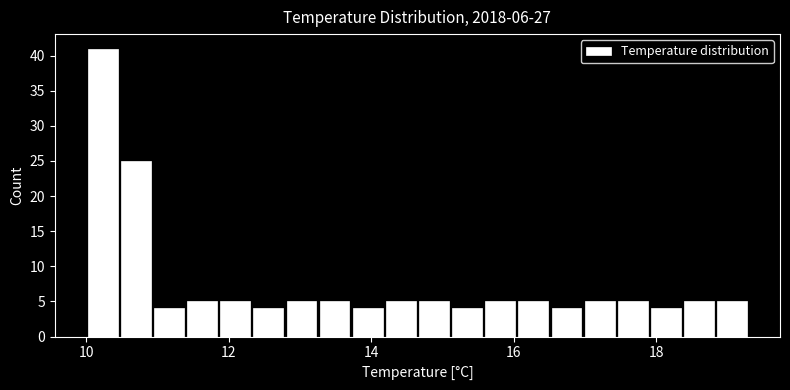

Read against the x-axis, roughly where is the centre of the tallest bar?

10.2